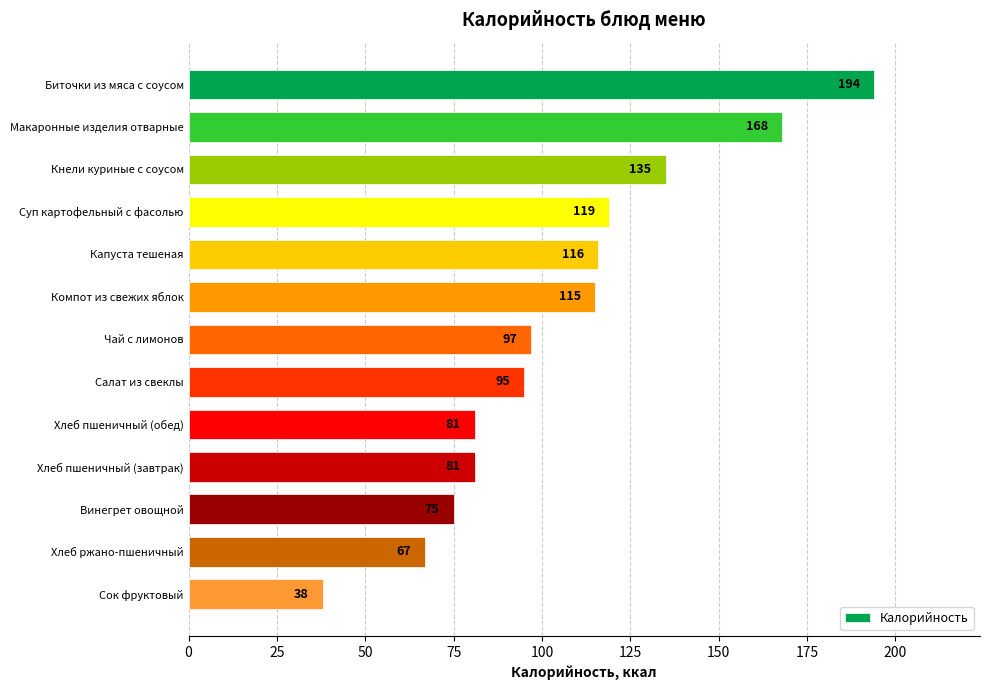

What is the minimum value shown in the chart?

38